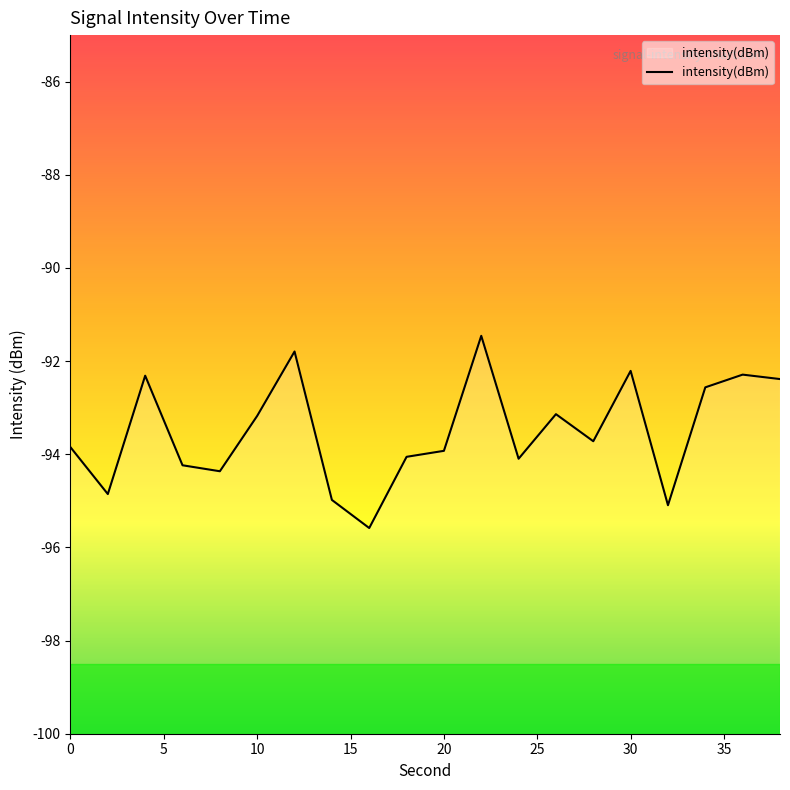

What is the average value?

-93.5